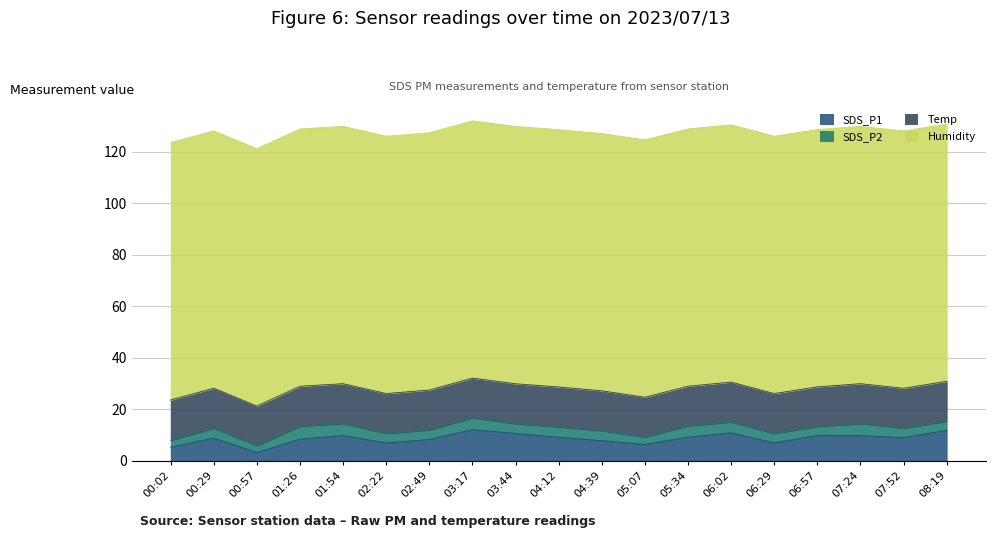

What is the difference between the second highest and minimum values in the SDS_P1 series?

8.6